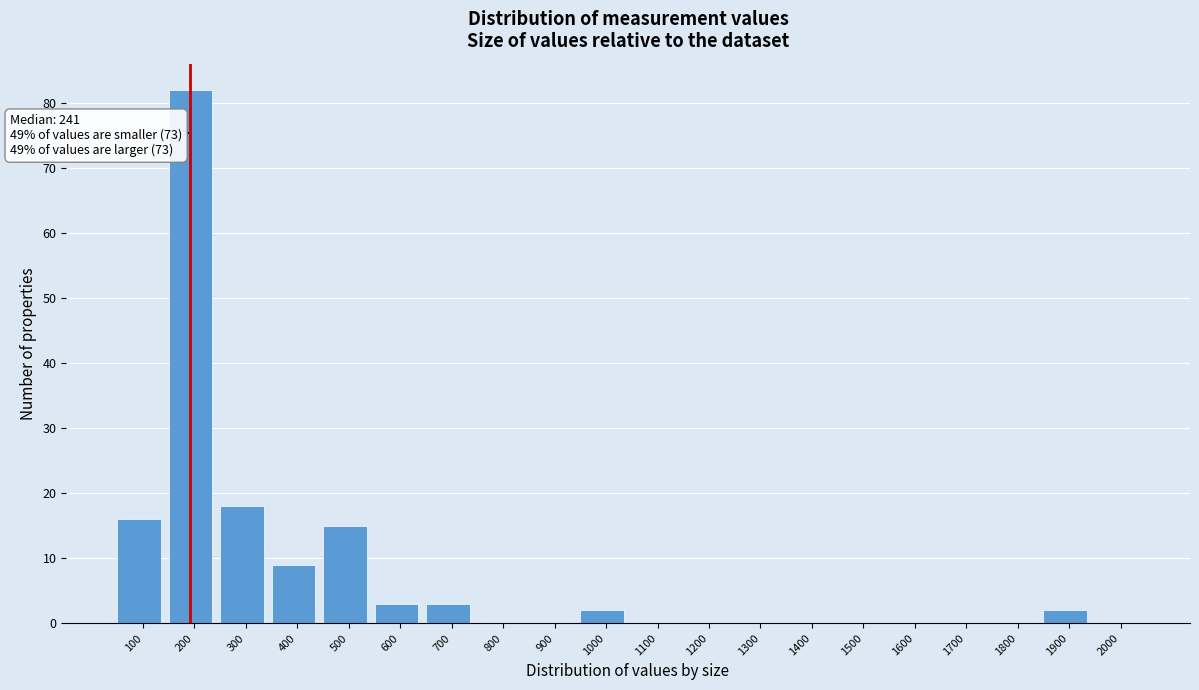

Reading left to right, list all the values displayed in this chart.

100=16	200=82	300=18	400=9	500=15	600=3	700=3	800=0	900=0	1000=2	1100=0	1200=0	1300=0	1400=0	1500=0	1600=0	1700=0	1800=0	1900=2	2000=0